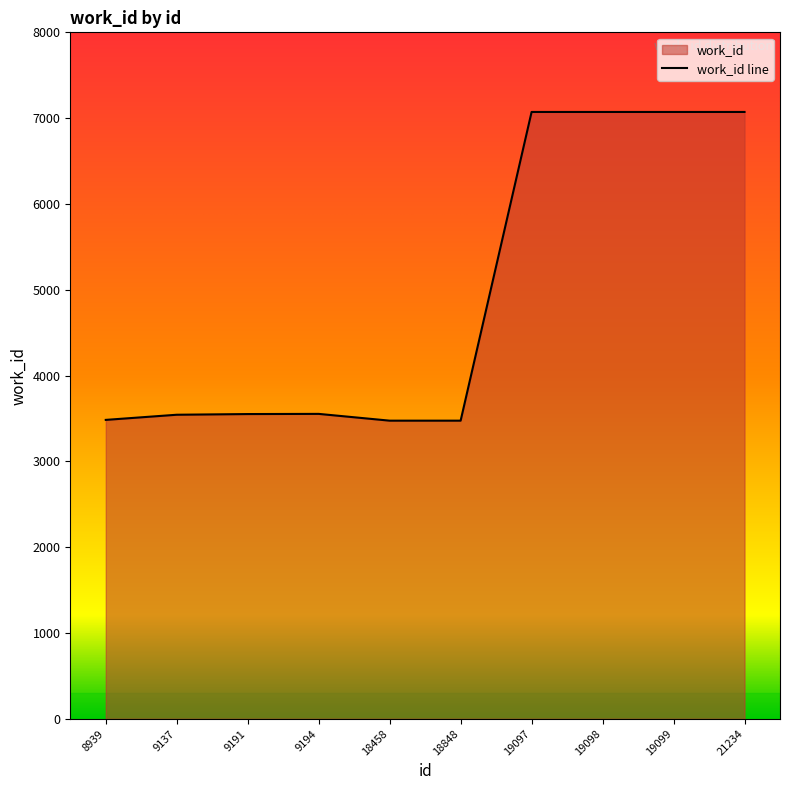

The value at 8939 is 3483. True or false?

True